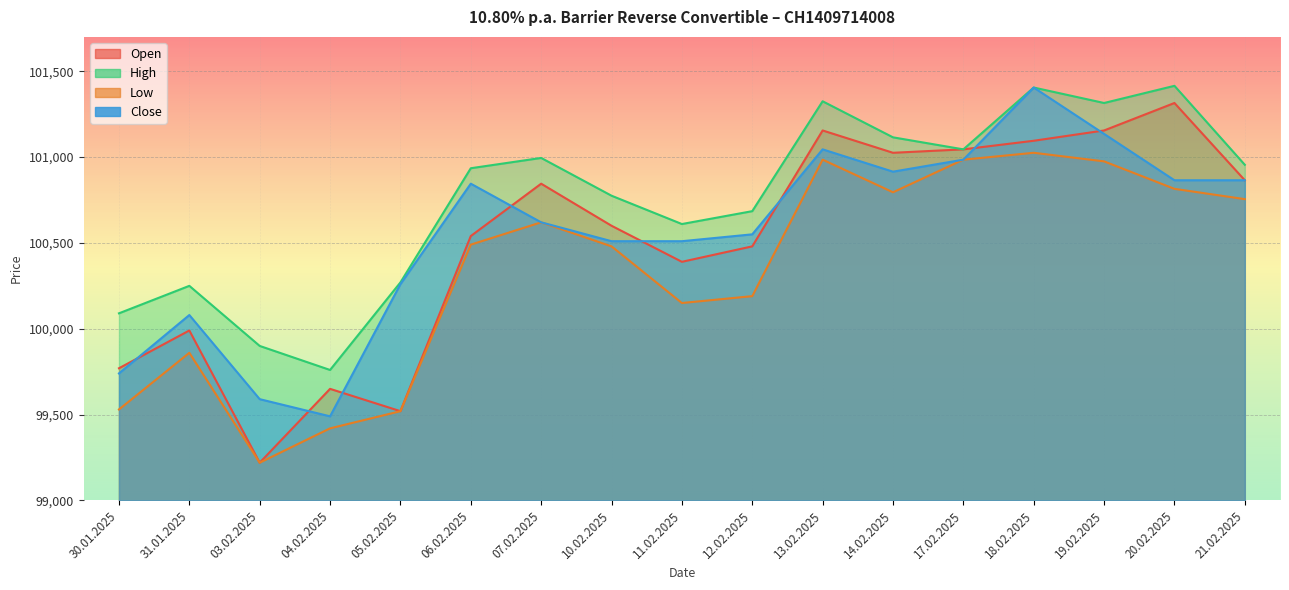

How many distinct data groups are displayed?

4